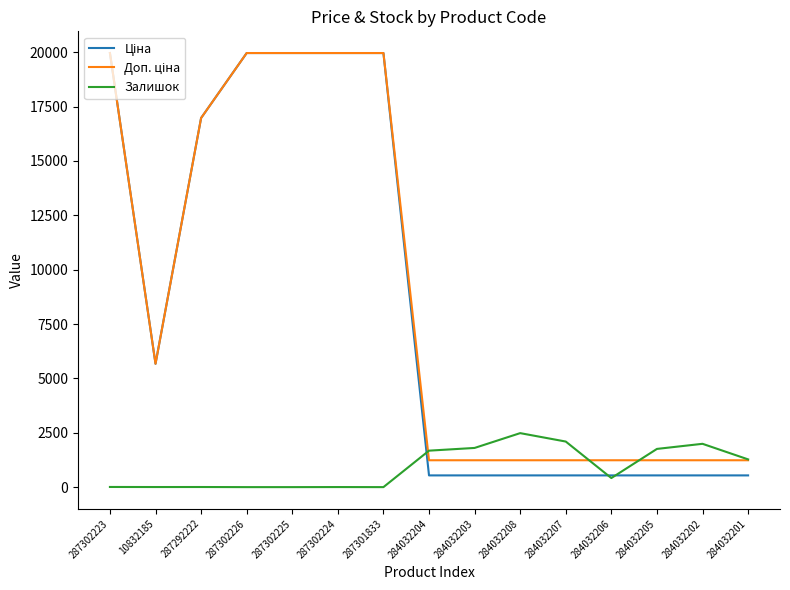

Does the chart display data point markers on the line(s)?

No